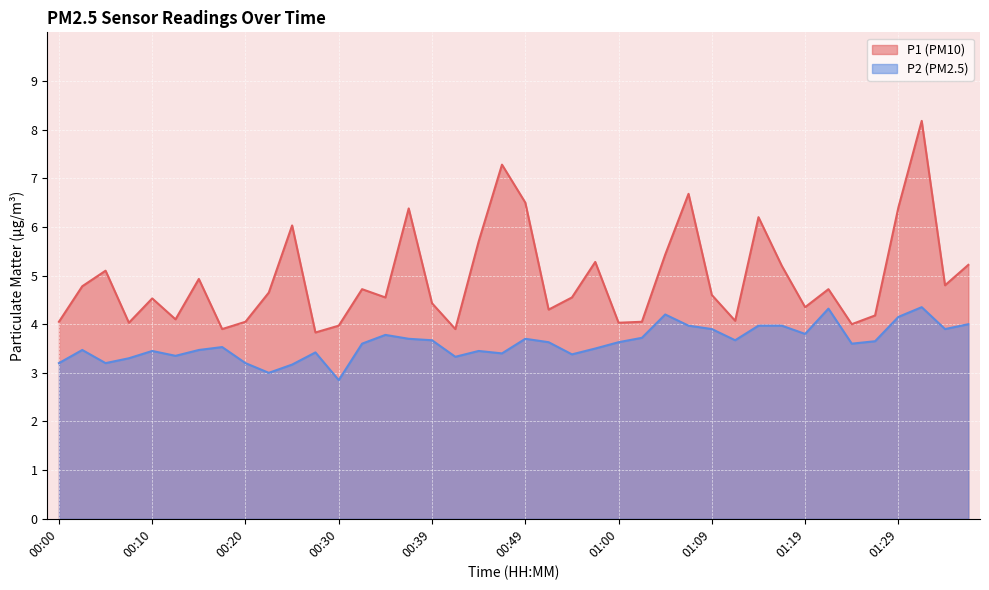

True or false: P2 has a value of 5.3 at 01:27.

False